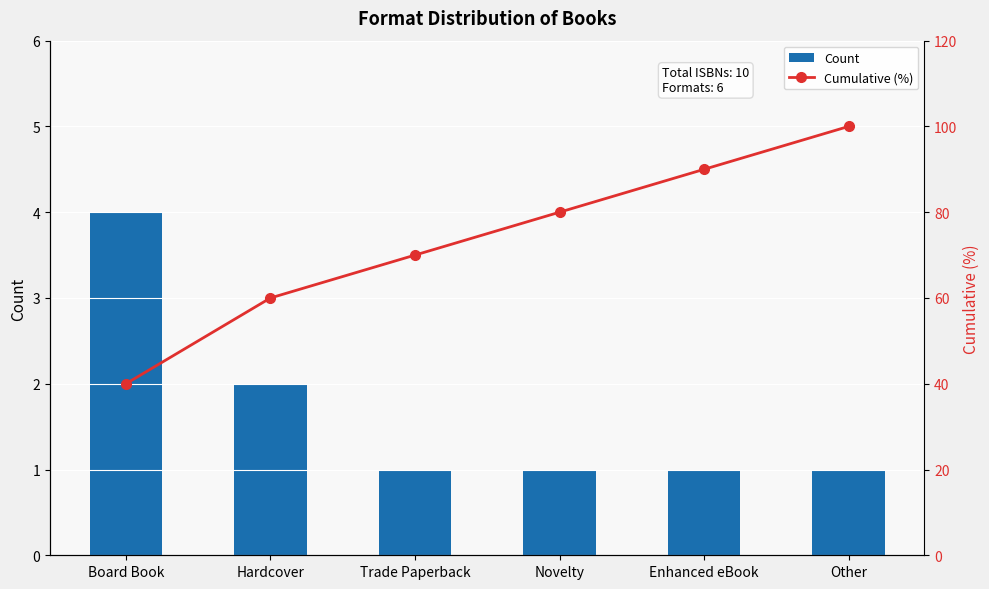

Reading left to right, extract all data points from this chart.

Count: 4	2	1	1	1	1
Cumulative (%): 40	60	70	80	90	100